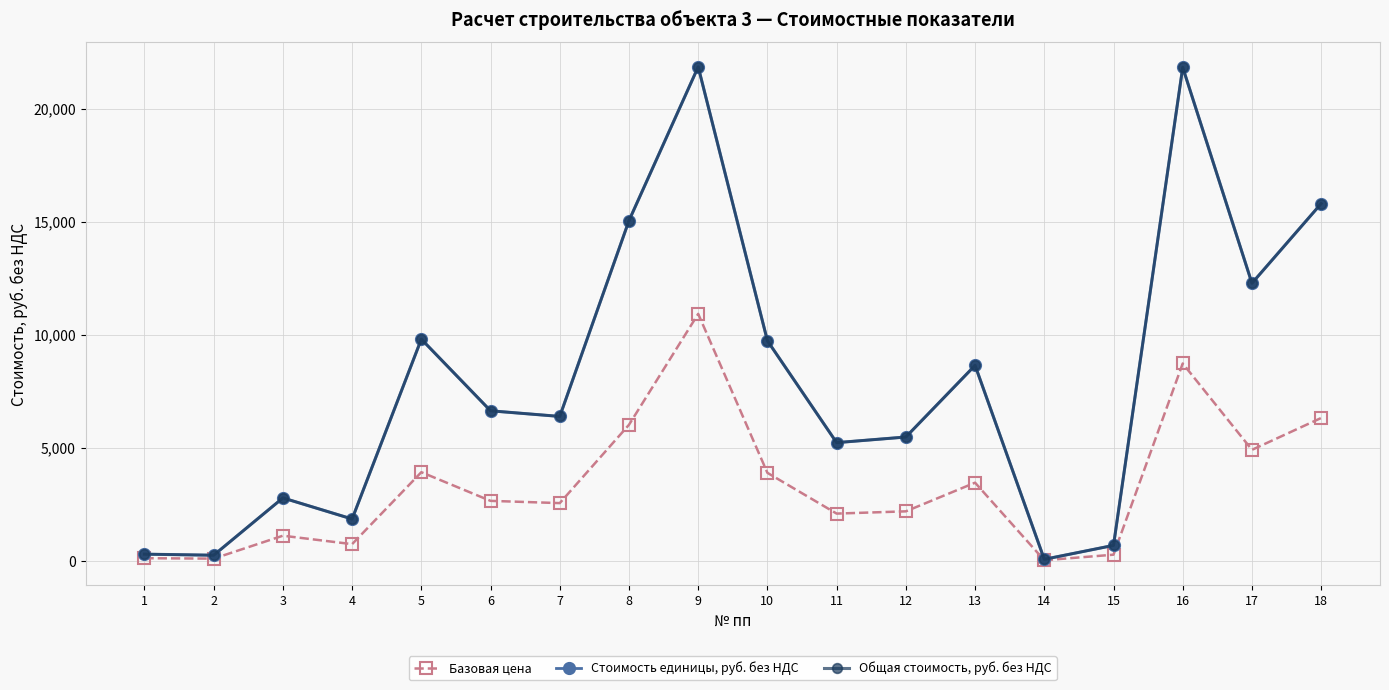

Does the chart have visible grid lines?

Yes